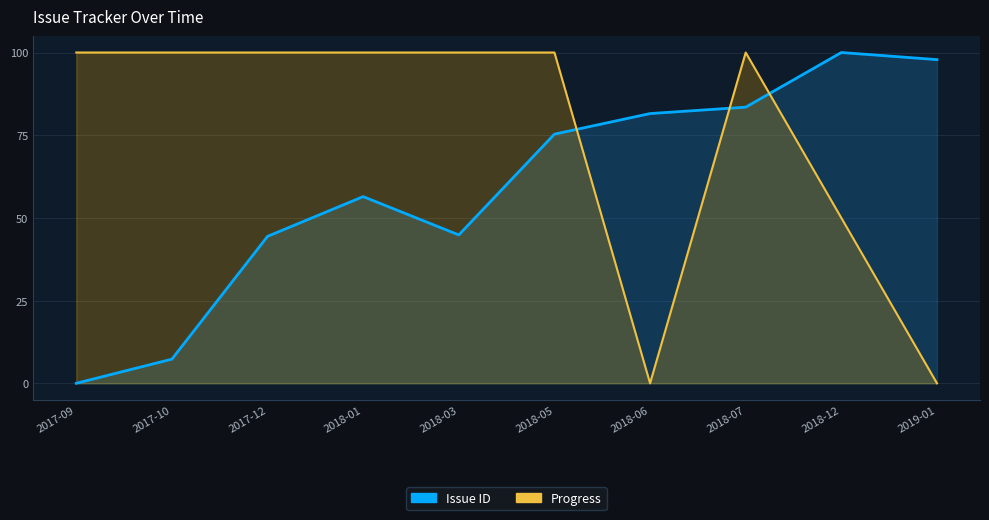

Rank the series at 2018-03 from lowest to highest value.

Issue ID, Progress